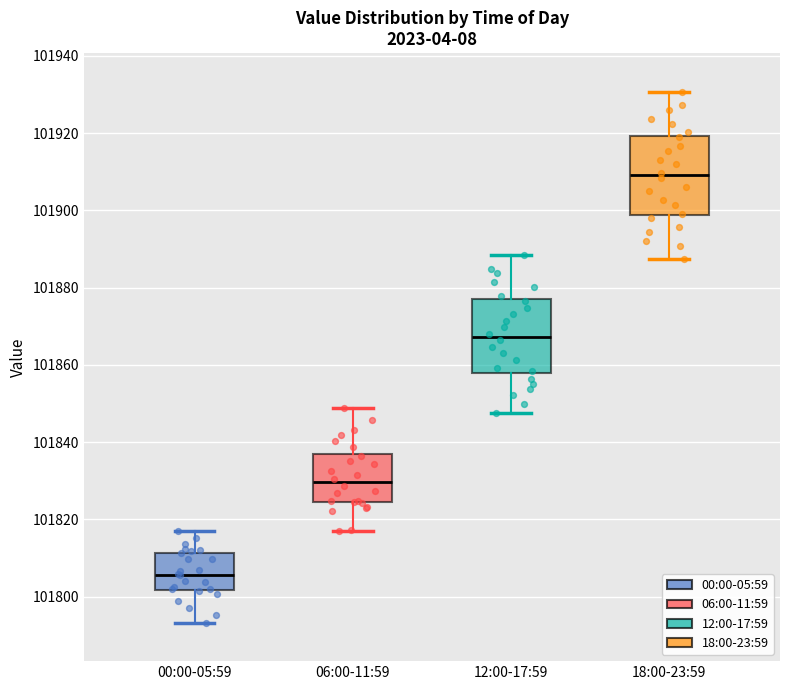

Reading left to right, transcribe this box plot: for each box, give where its median line is, the range the box spans, and where its two whiskers end, as read against the y-axis. The values are not printed on the chart, so give them approximately, as read against the axis.

00:00-05:59: median 101806, box 101802 to 101812, whiskers 101794 to 101818
06:00-11:59: median 101830, box 101824 to 101838, whiskers 101816 to 101848
12:00-17:59: median 101868, box 101858 to 101876, whiskers 101848 to 101888
18:00-23:59: median 101910, box 101898 to 101920, whiskers 101888 to 101930